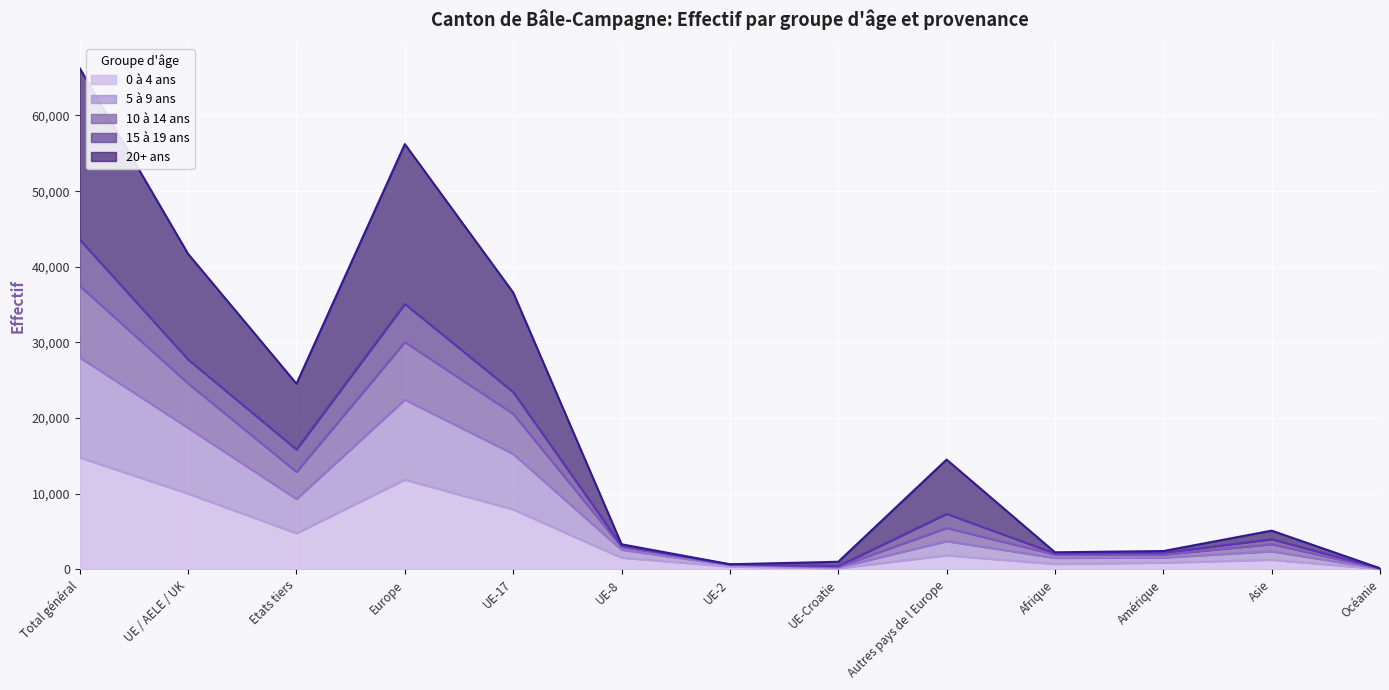

Does the chart display data point markers on the line(s)?

No